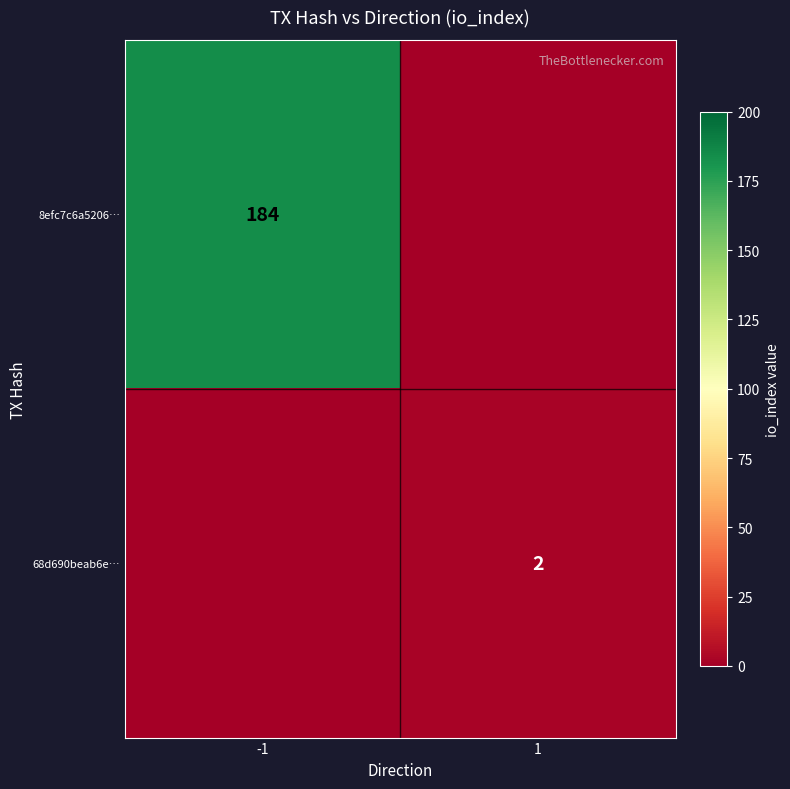

The value of 8efc7c6a5206… at -1 is 184. True or false?

True